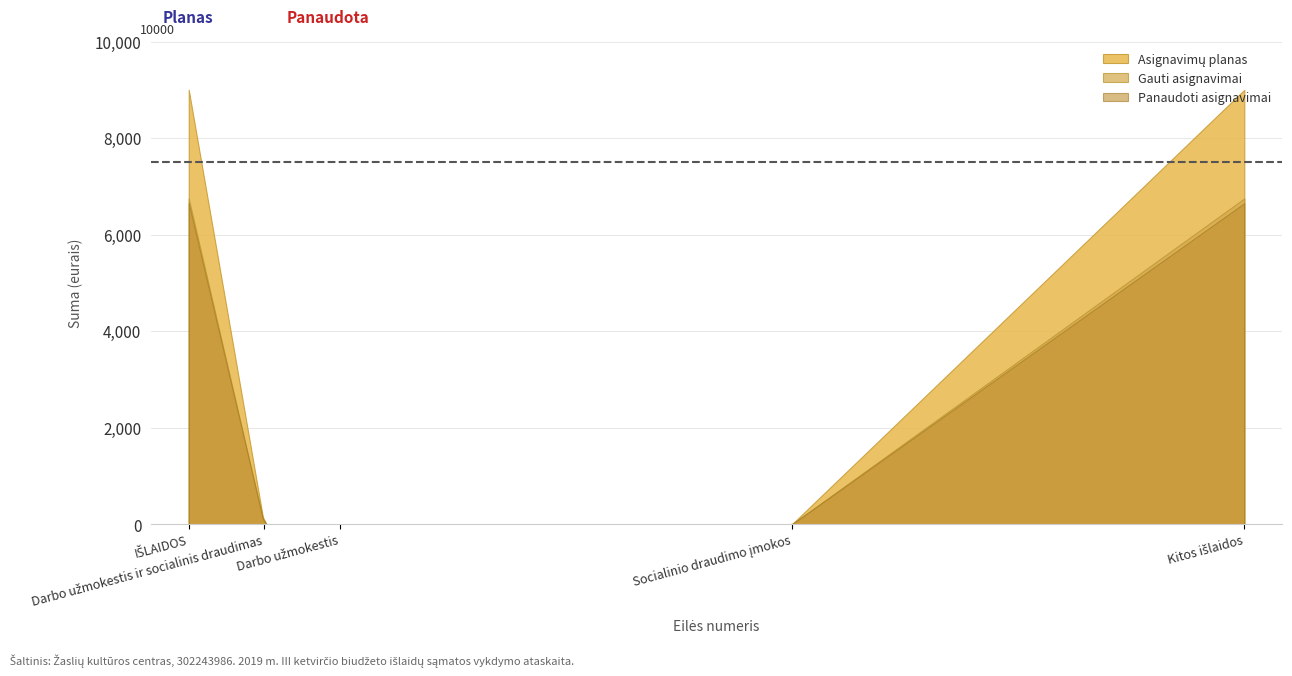

Does the chart have visible grid lines?

Yes